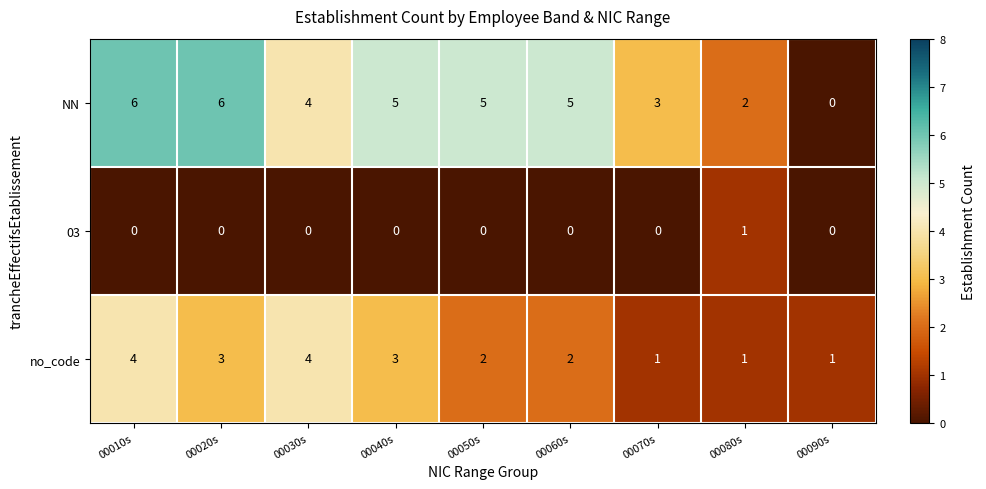

List the series in order of their overall mean, lowest first.

03, no_code, NN